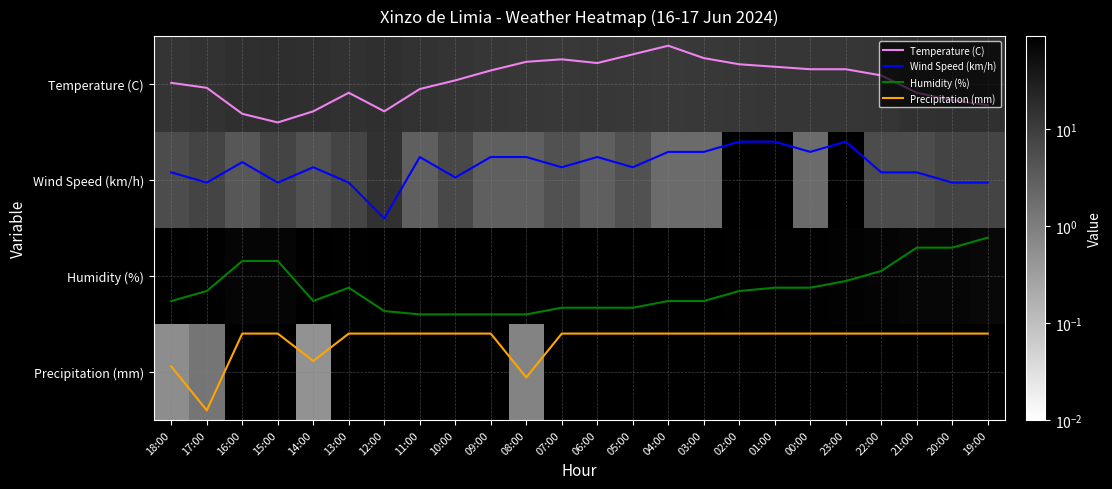

What is the difference between the maximum and minimum values in the Temperature (C) series?

0.8